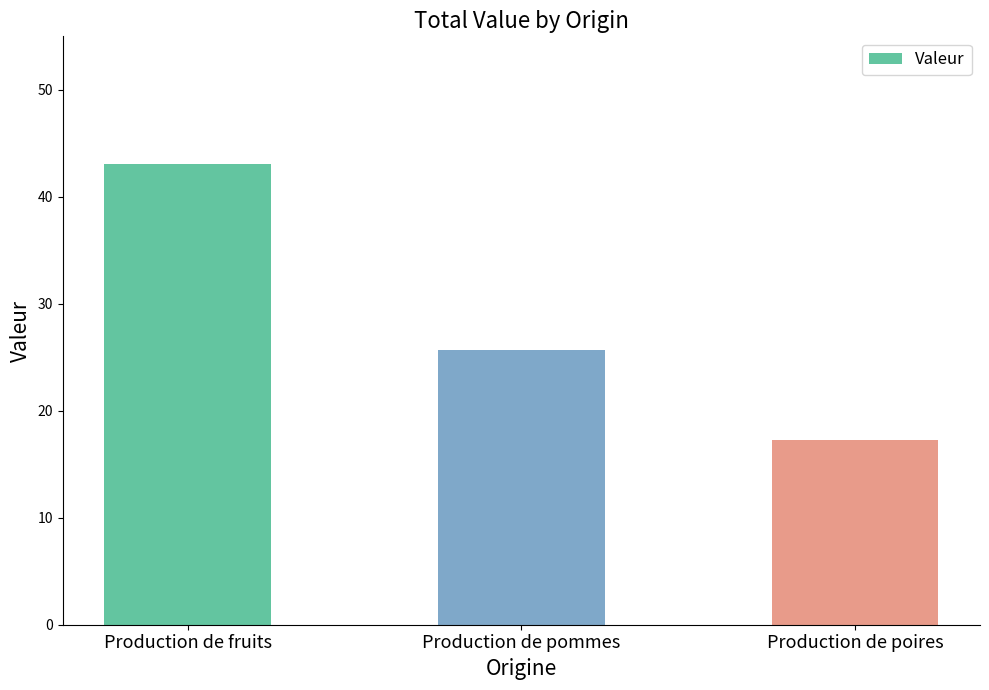

Rank the categories by value from highest to lowest.

Production de fruits, Production de pommes, Production de poires